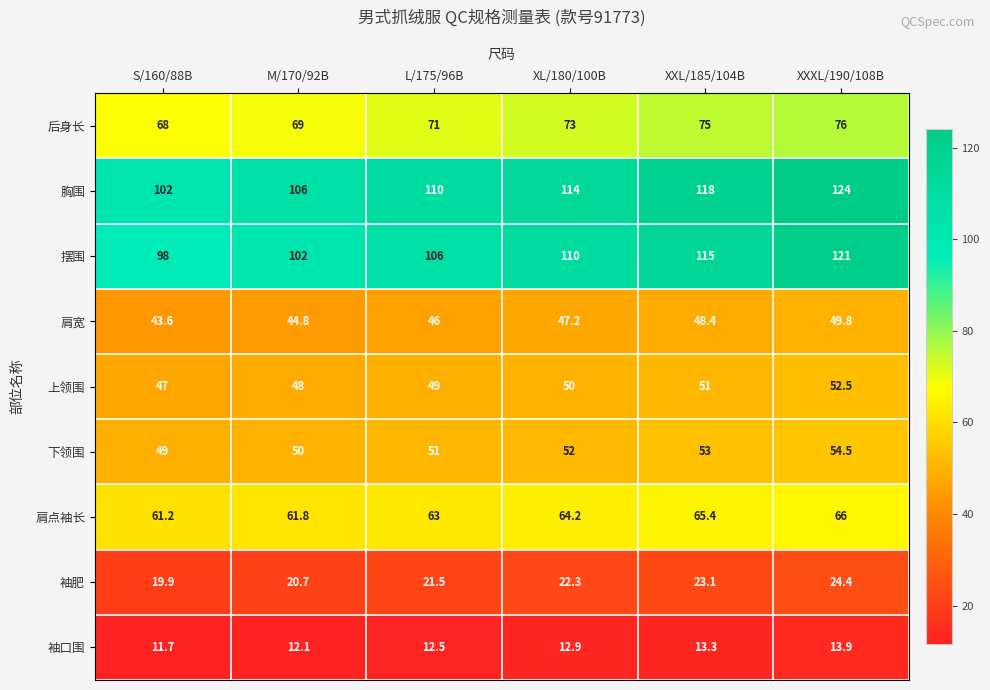

What is the total value across all series at L/175/96B?

530.0